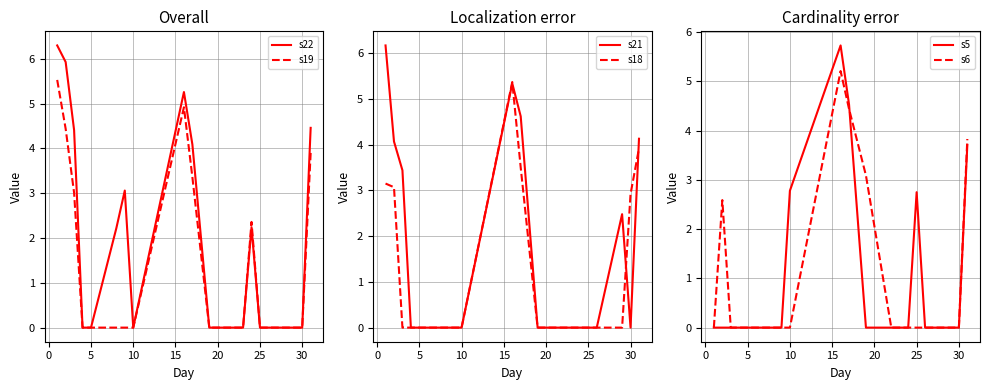

Which series has the largest total across all categories?

s22